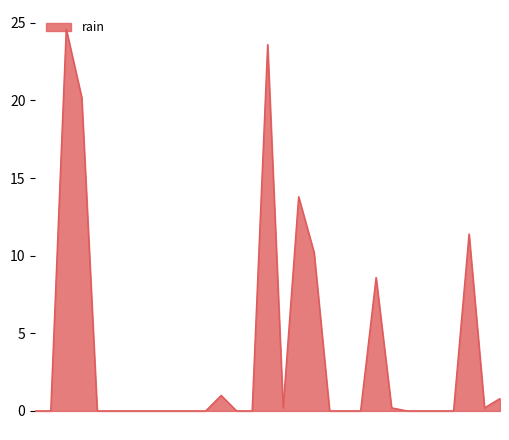

How many lines are shown in the chart?

1